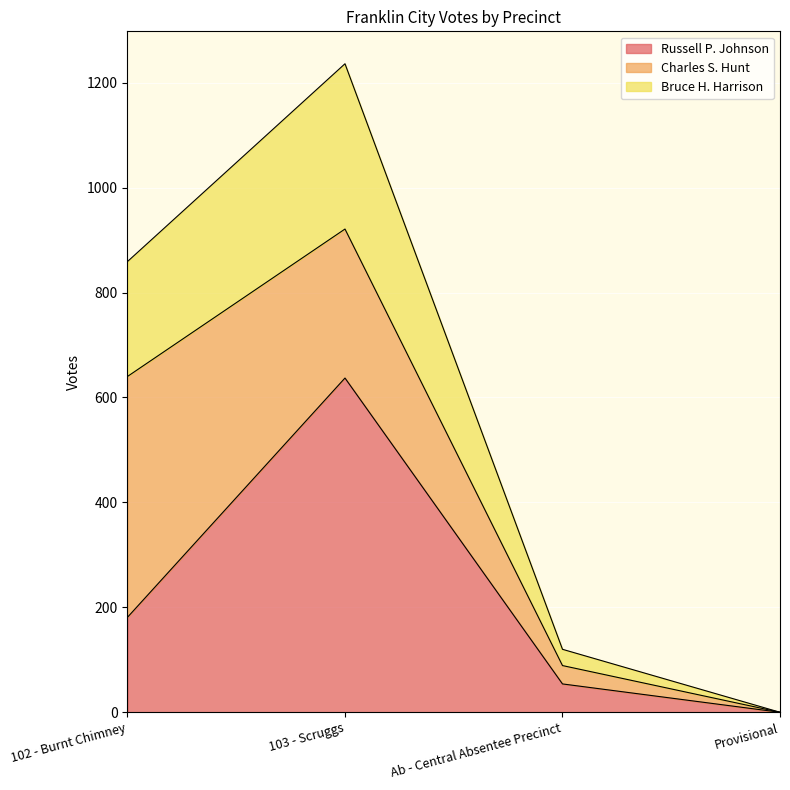

What value does the Russell P. Johnson series have at Ab - Central Absentee Precinct, to the nearest 100?

100